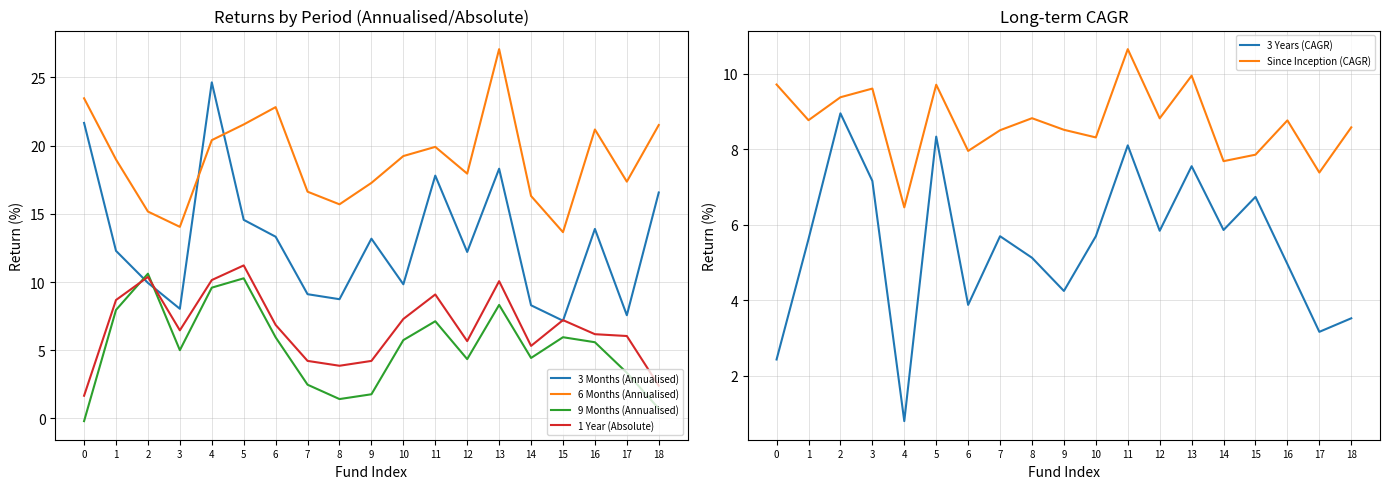

How many lines are shown in the chart?

6